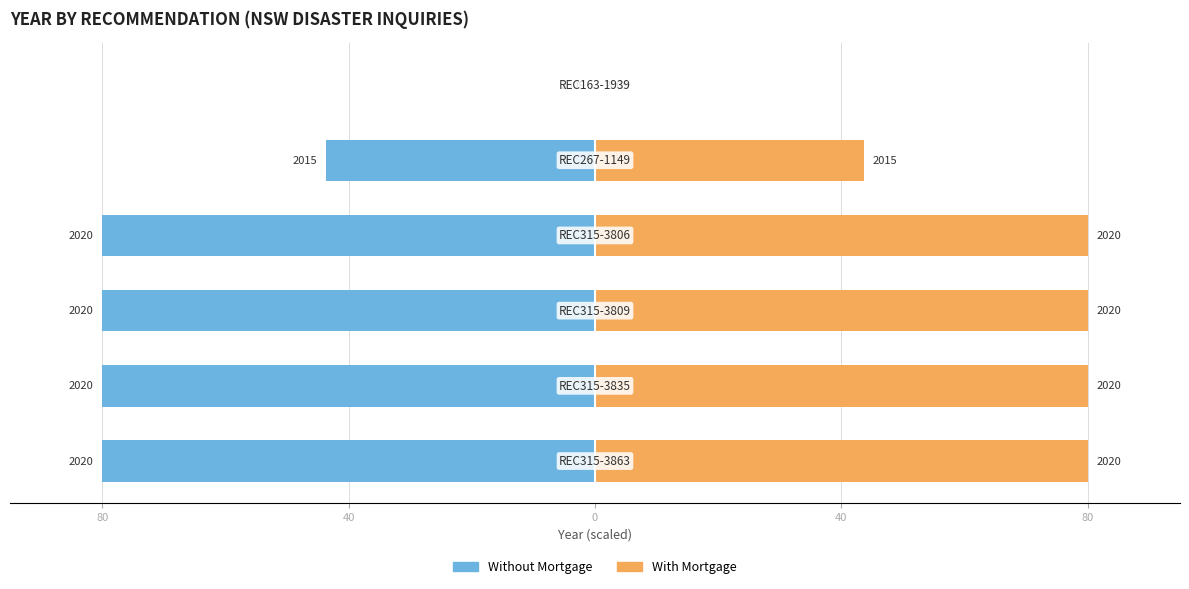

Which series has the largest total across all categories?

With Mortgage